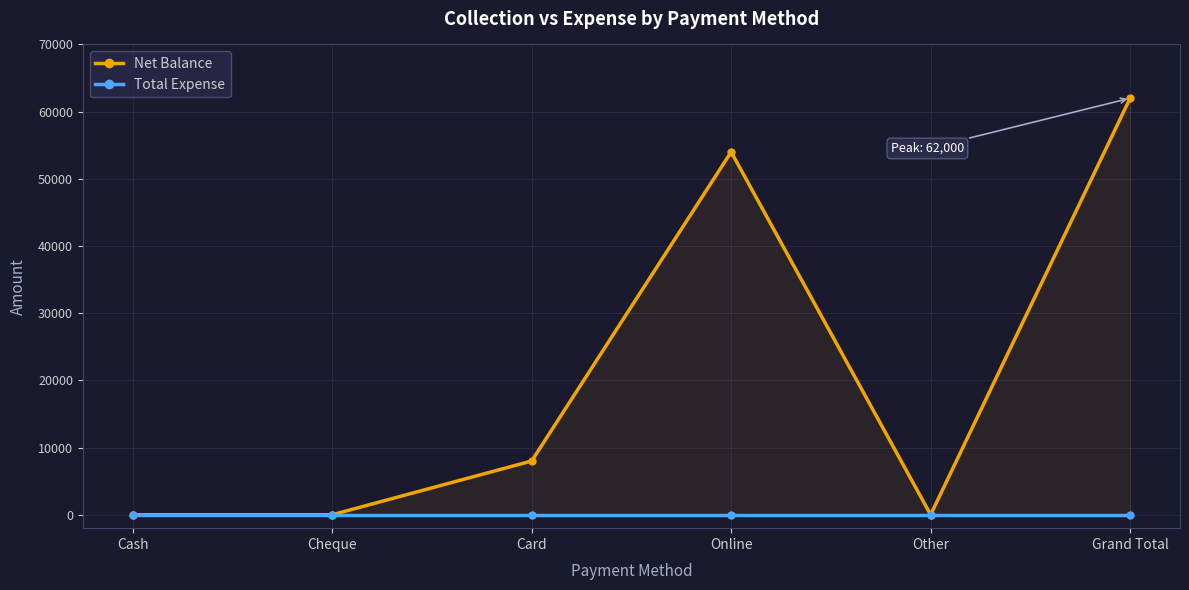

Which category has the highest value in the Total Expense series?

Cash